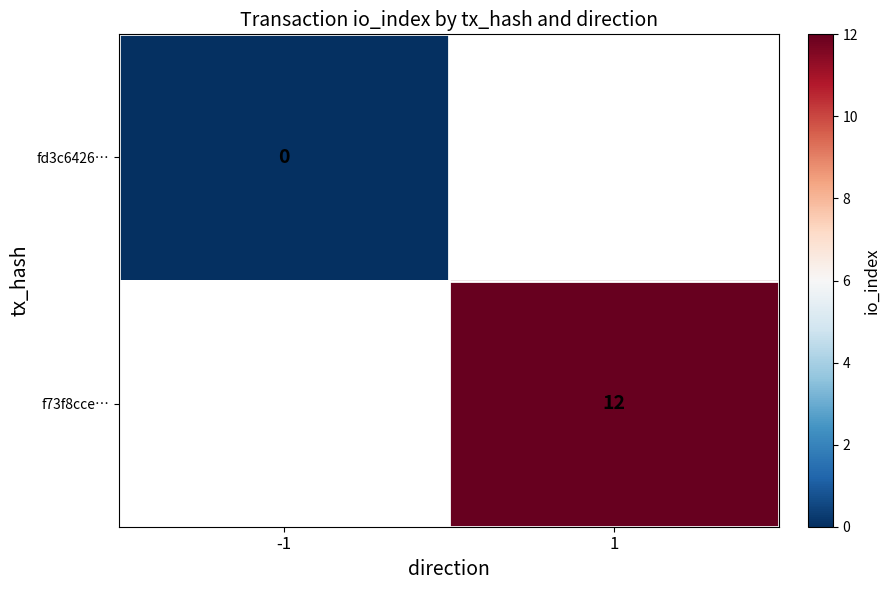

Is it true that f73f8cce… equals 7 at 1?

False